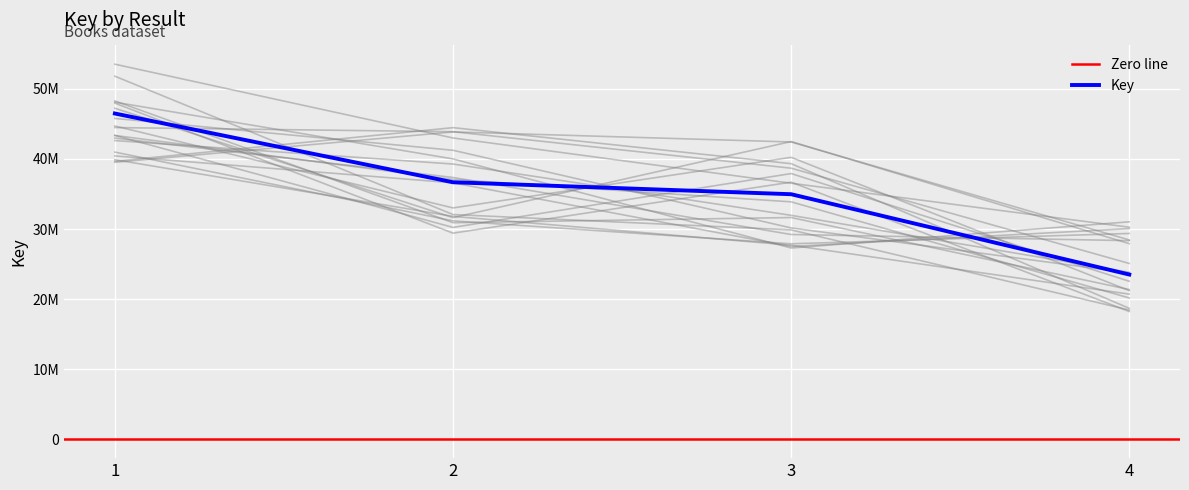

List the labels in order of value, largest first.

1, 2, 3, 4